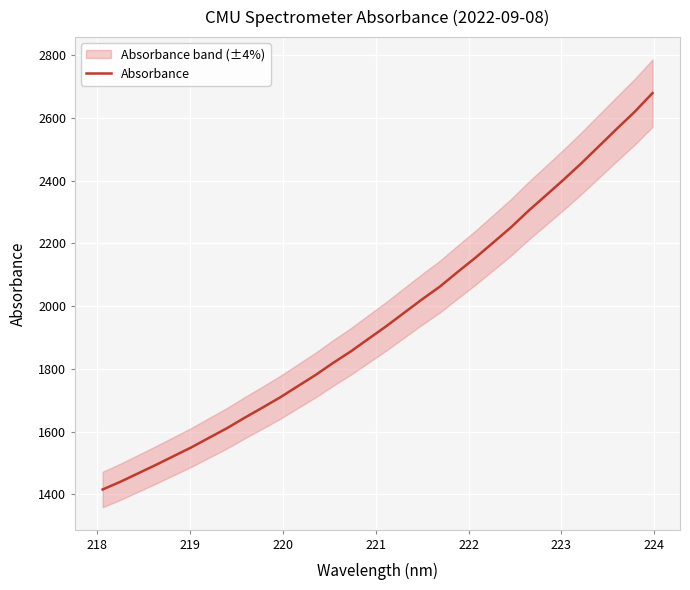

Count the number of categories in the chart.

32